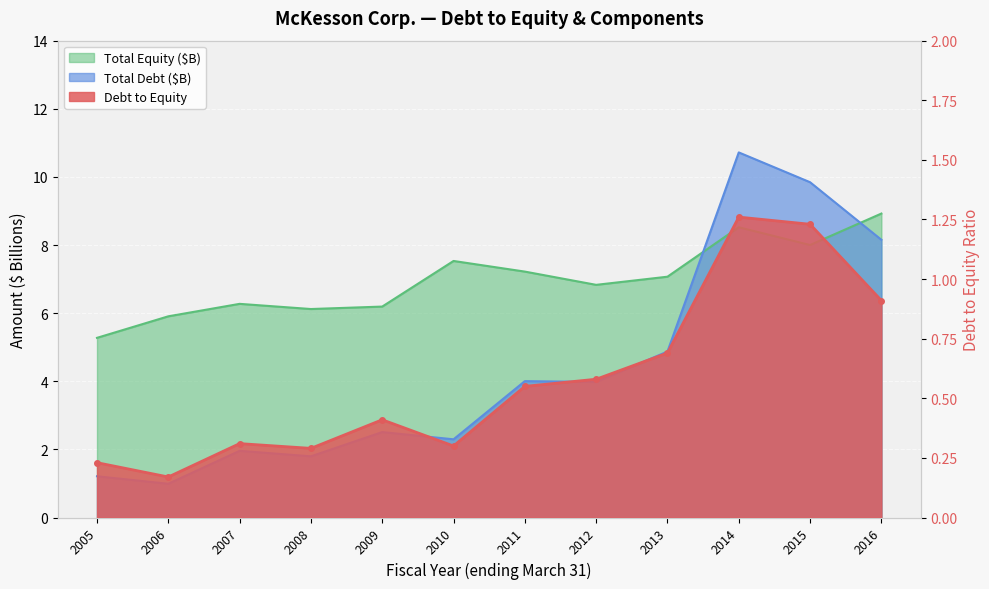

True or false: Total Equity (B) and Debt to Equity intersect in this chart.

False